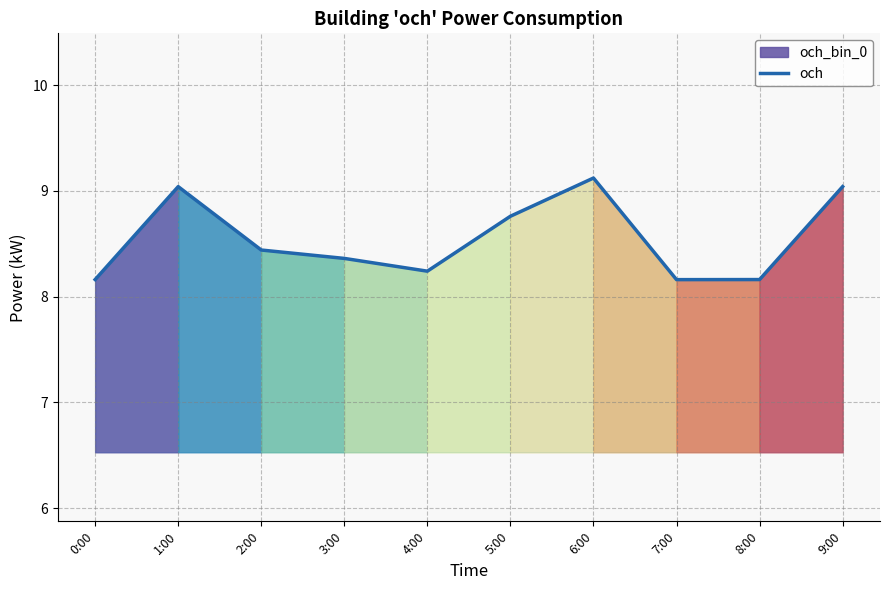

What is the sum of all values?

85.5